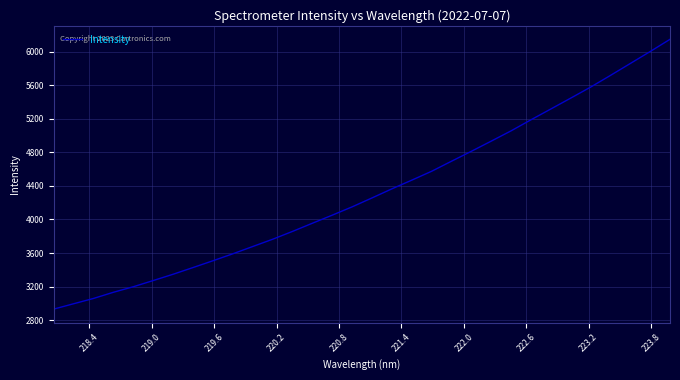

What is the maximum value shown in the chart?

6145.2